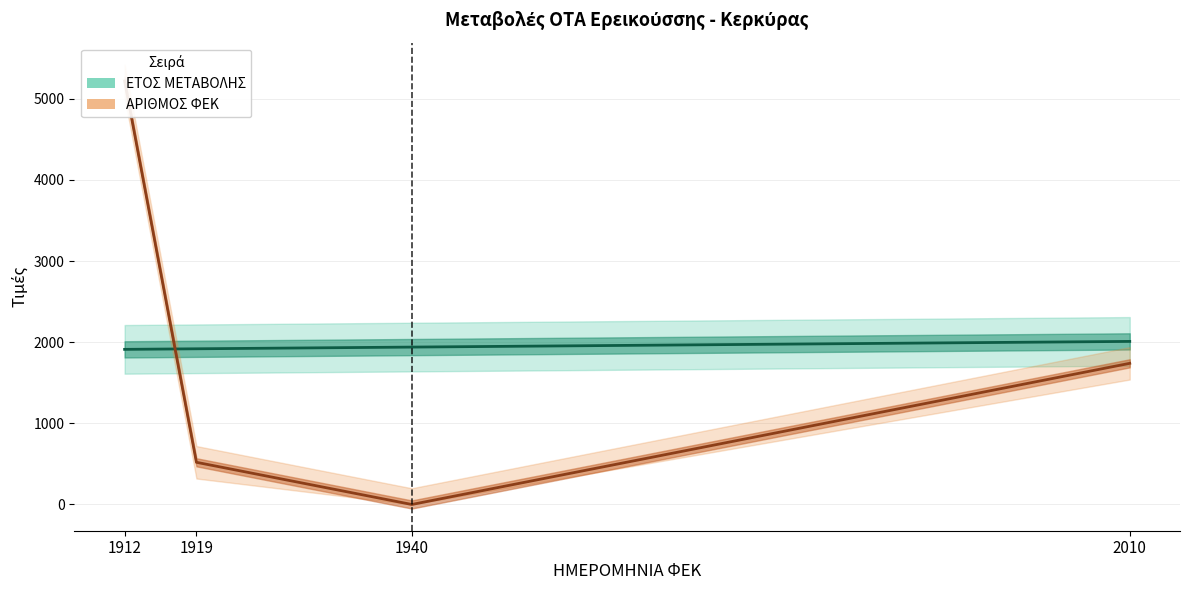

Reading left to right, extract all data points from this chart.

ΕΤΟΣ ΜΕΤΑΒΟΛΗΣ (γραμμή): 1912	1919	1940	2010
ΑΡΙΘΜΟΣ ΦΕΚ (γραμμή): 5220	520	0	1740